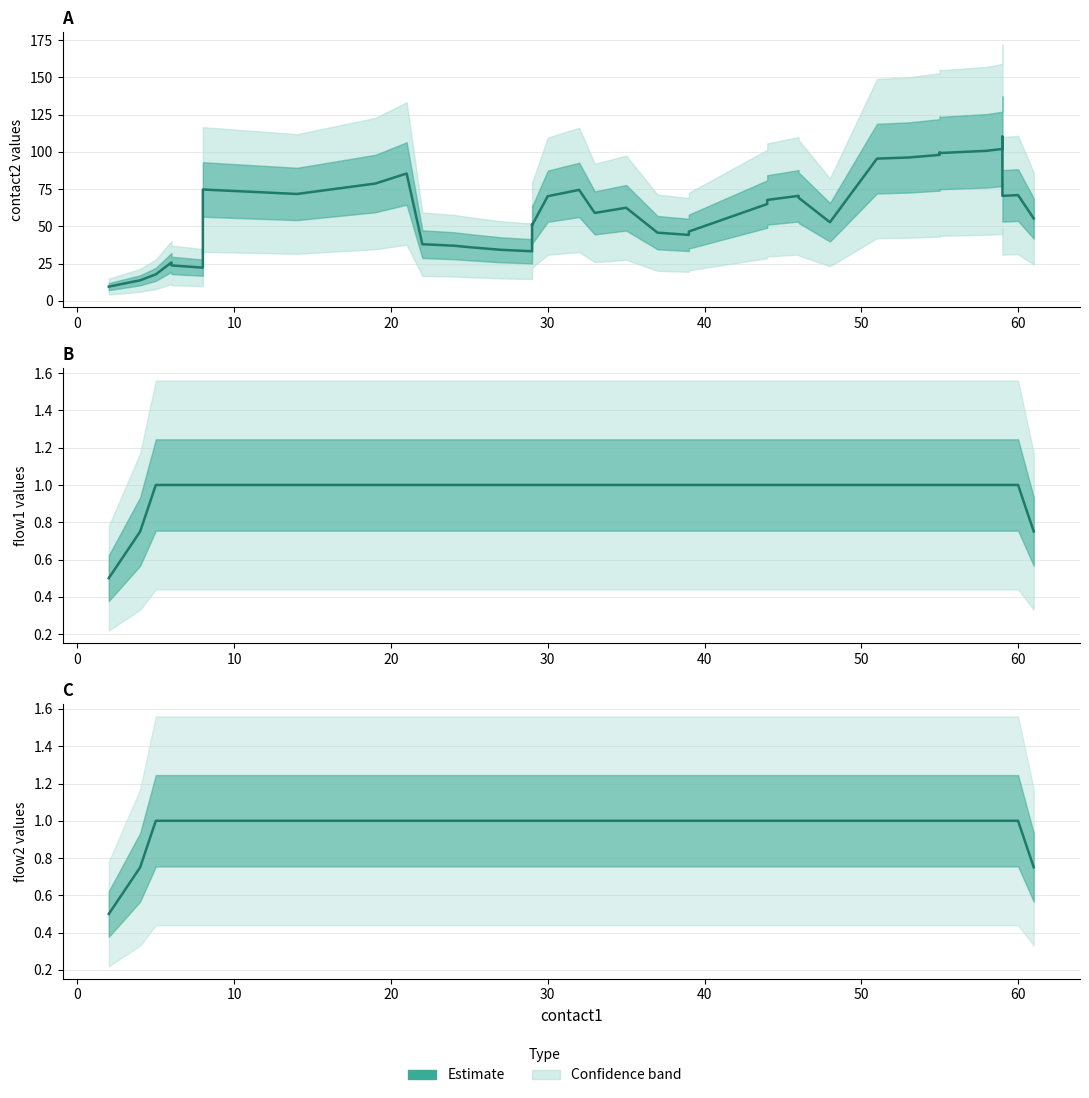

True or false: flow2 (Estimate) has more than 1 points higher than both neighbors.

False